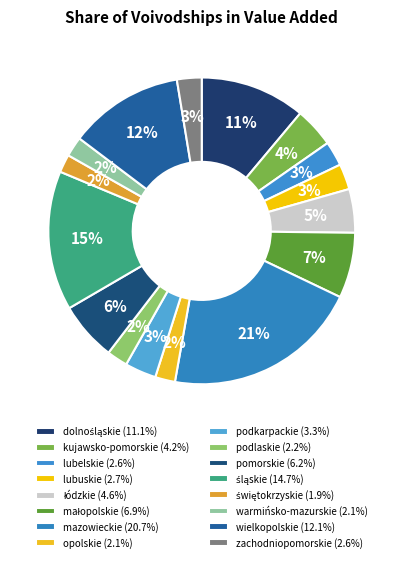

Is there a majority slice in this chart?

No